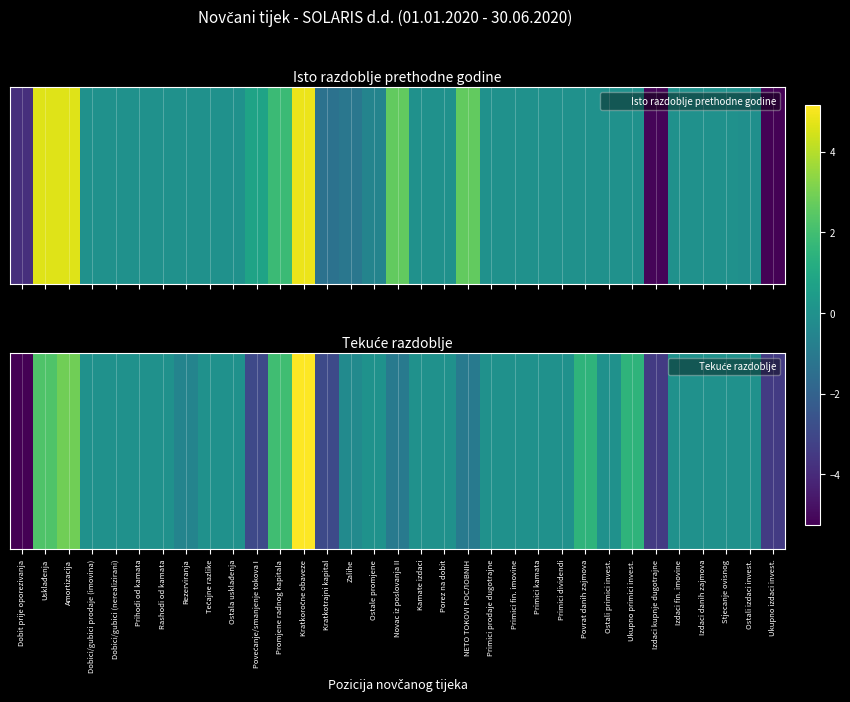

At which label does the data first exceed 0?

Usklađenja